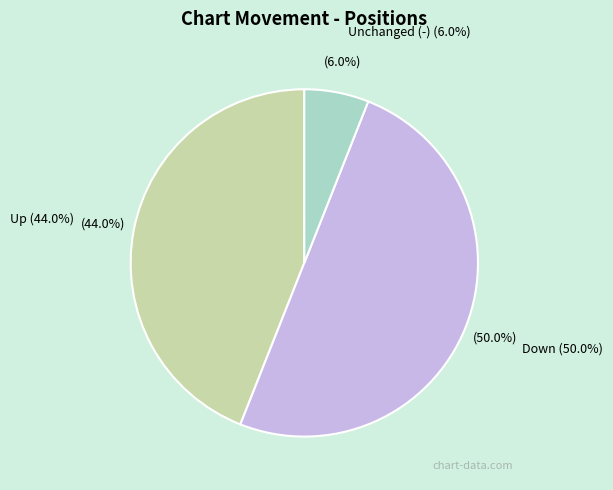

What is the total percentage of up and down?

94.0%